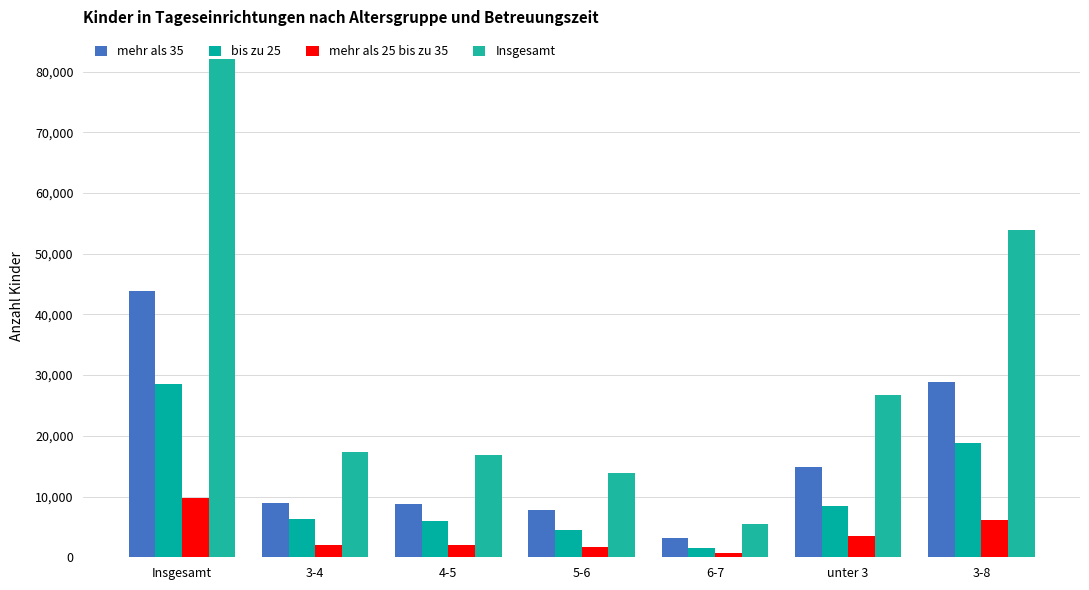

What is the value of the mehr als 25 bis zu 35 bar at the 3rd from the left?

1944